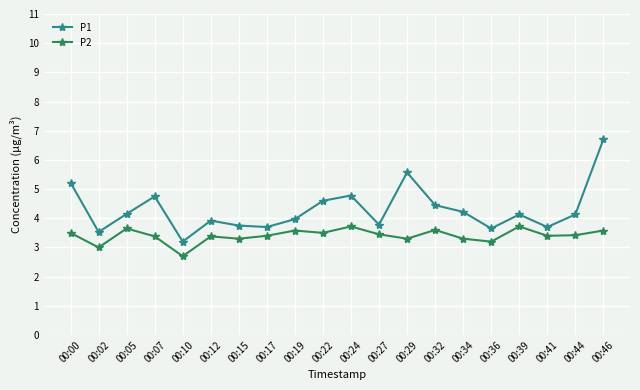

True or false: P1 and P2 intersect in this chart.

False